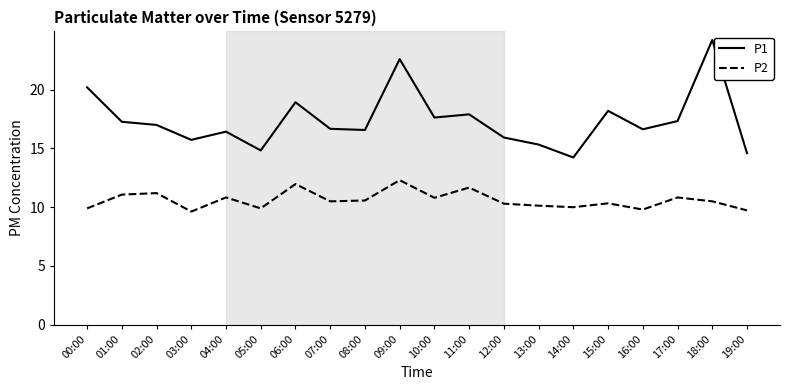

What position from the left is 04:00?

5